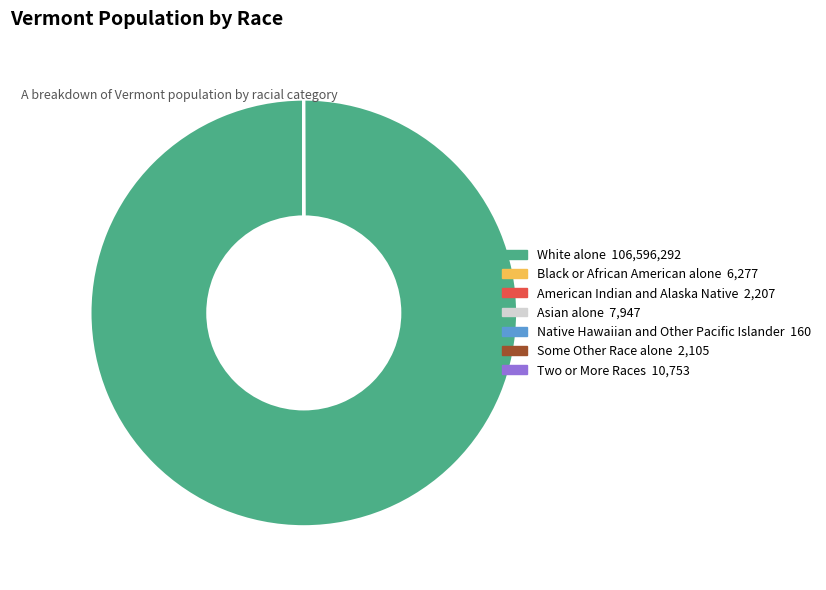

Which category has the biggest portion of the pie?

White alone